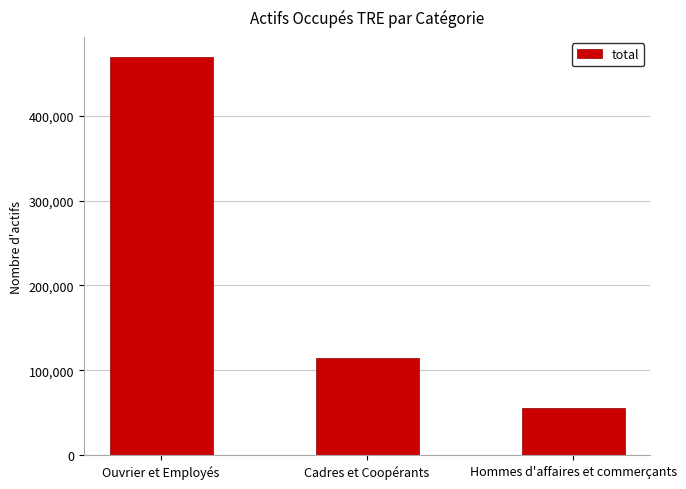

How many data points are less than 115155?

1